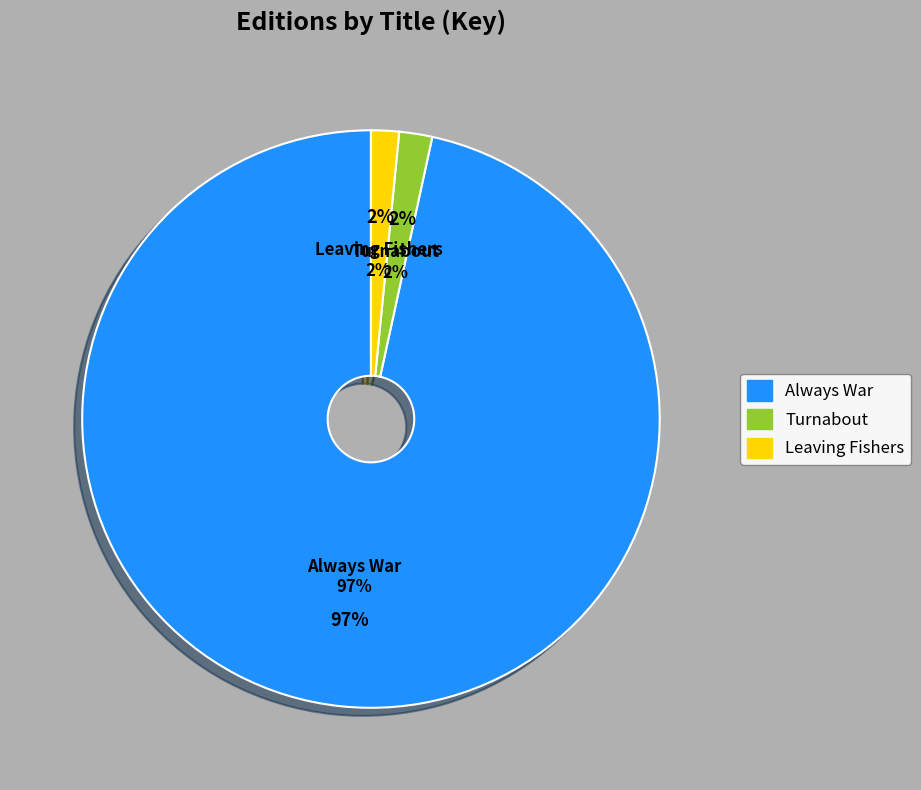

Approximately how many times larger is the value at Always War compared to Turnabout?

52.3